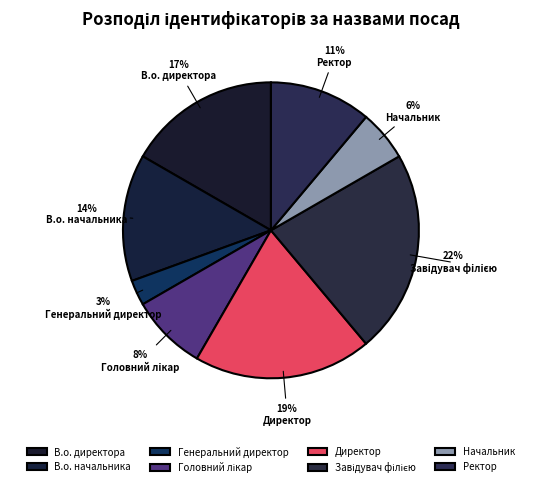

Count the number of slices in the pie.

8